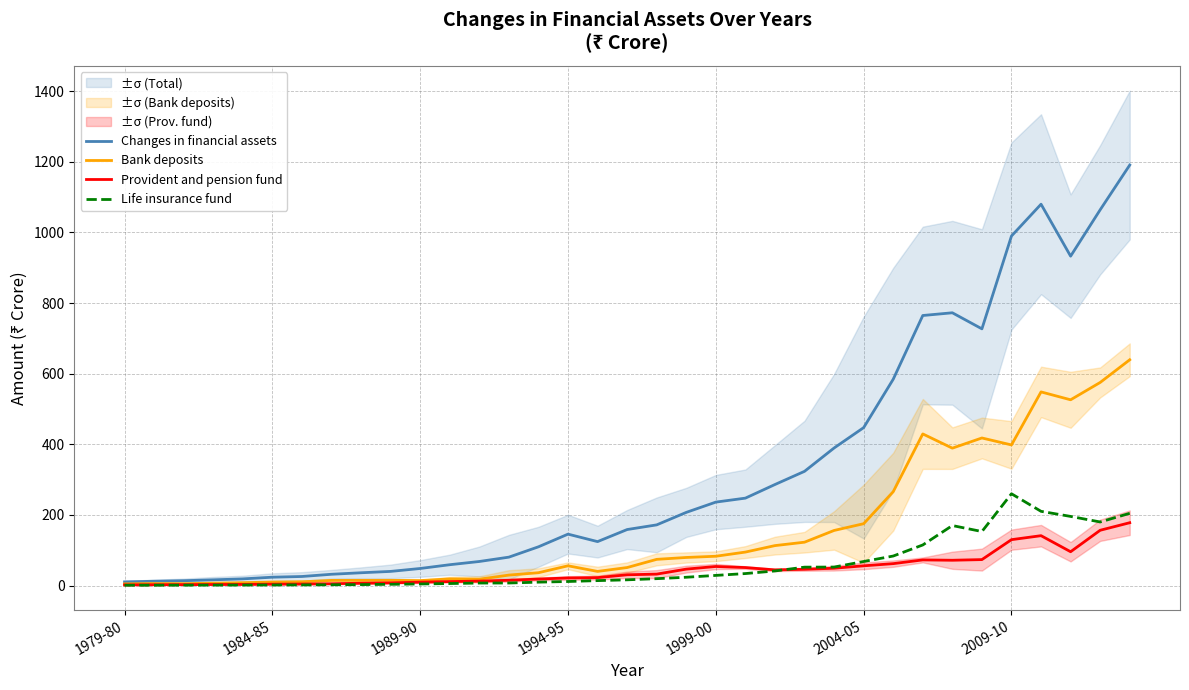

True or false: Life insurance fund and Changes in financial assets cross at least once.

False